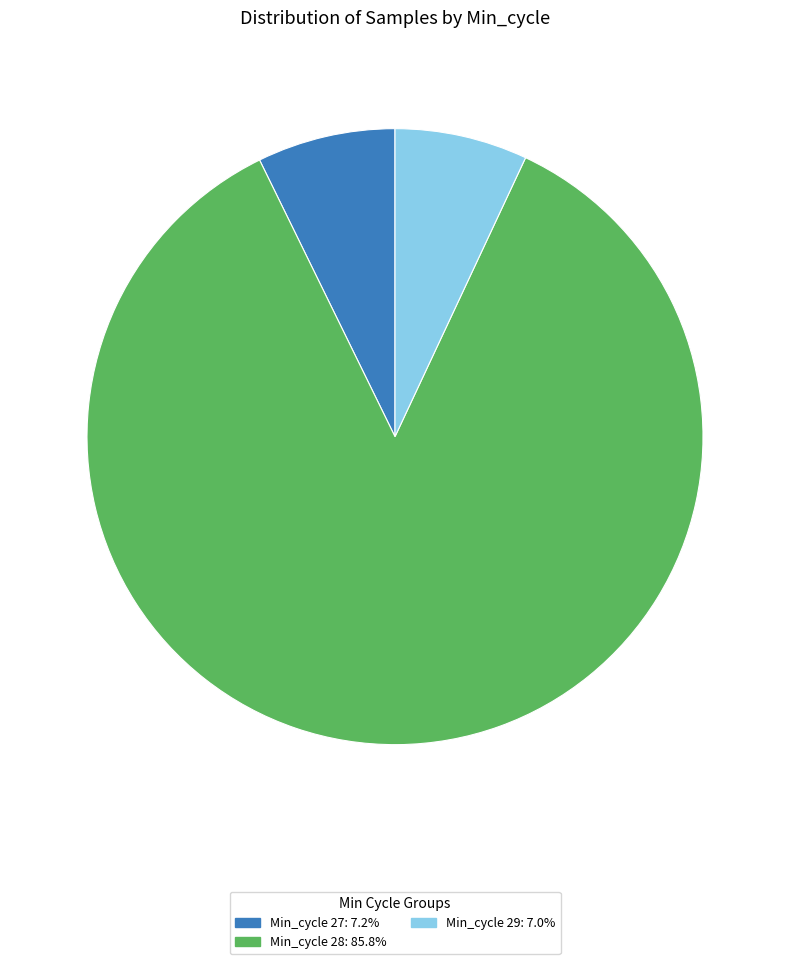

How many slices are in this pie chart?

3